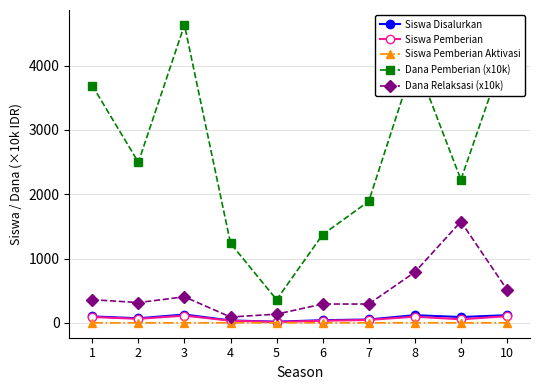

Does the chart display data point markers on the line(s)?

Yes